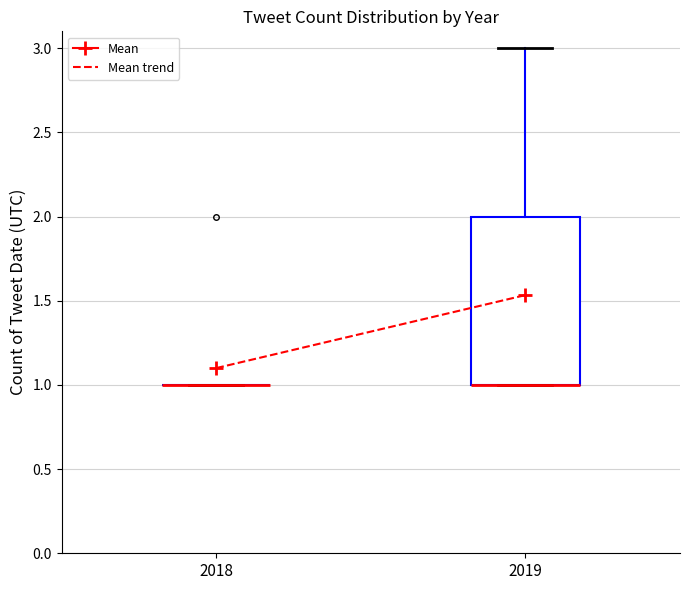

Reading left to right, transcribe this box plot: for each box, give where its median line is, the range the box spans, and where its two whiskers end, as read against the y-axis. The values are not printed on the chart, so give them approximately, as read against the axis.

2018: box collapsed to a line at 1, whiskers 1 to 1
2019: median 1 (drawn on the box's lower edge), box 1 to 2, whiskers 1 to 3